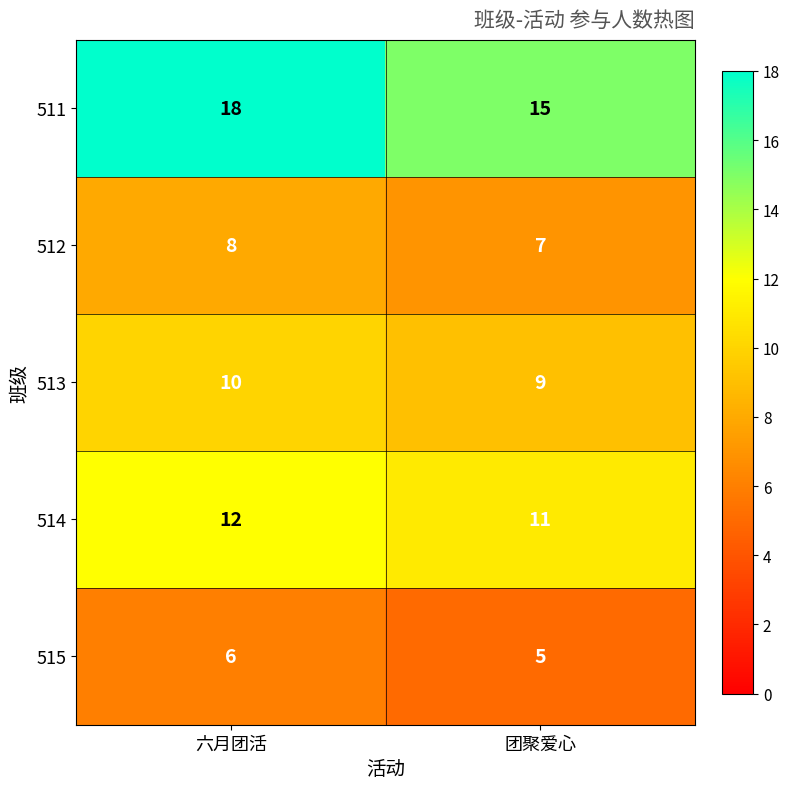

What is the total value across all series at 六月团活?

54